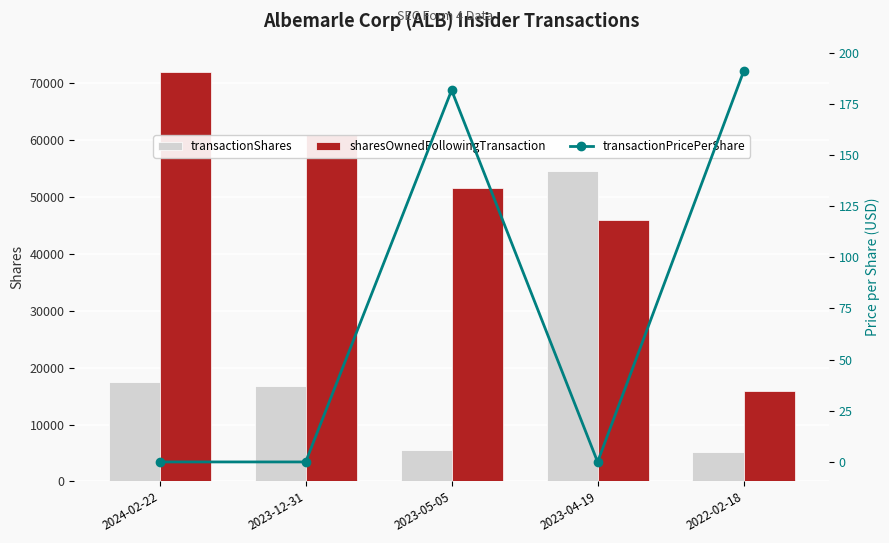

How many groups of bars are there?

5